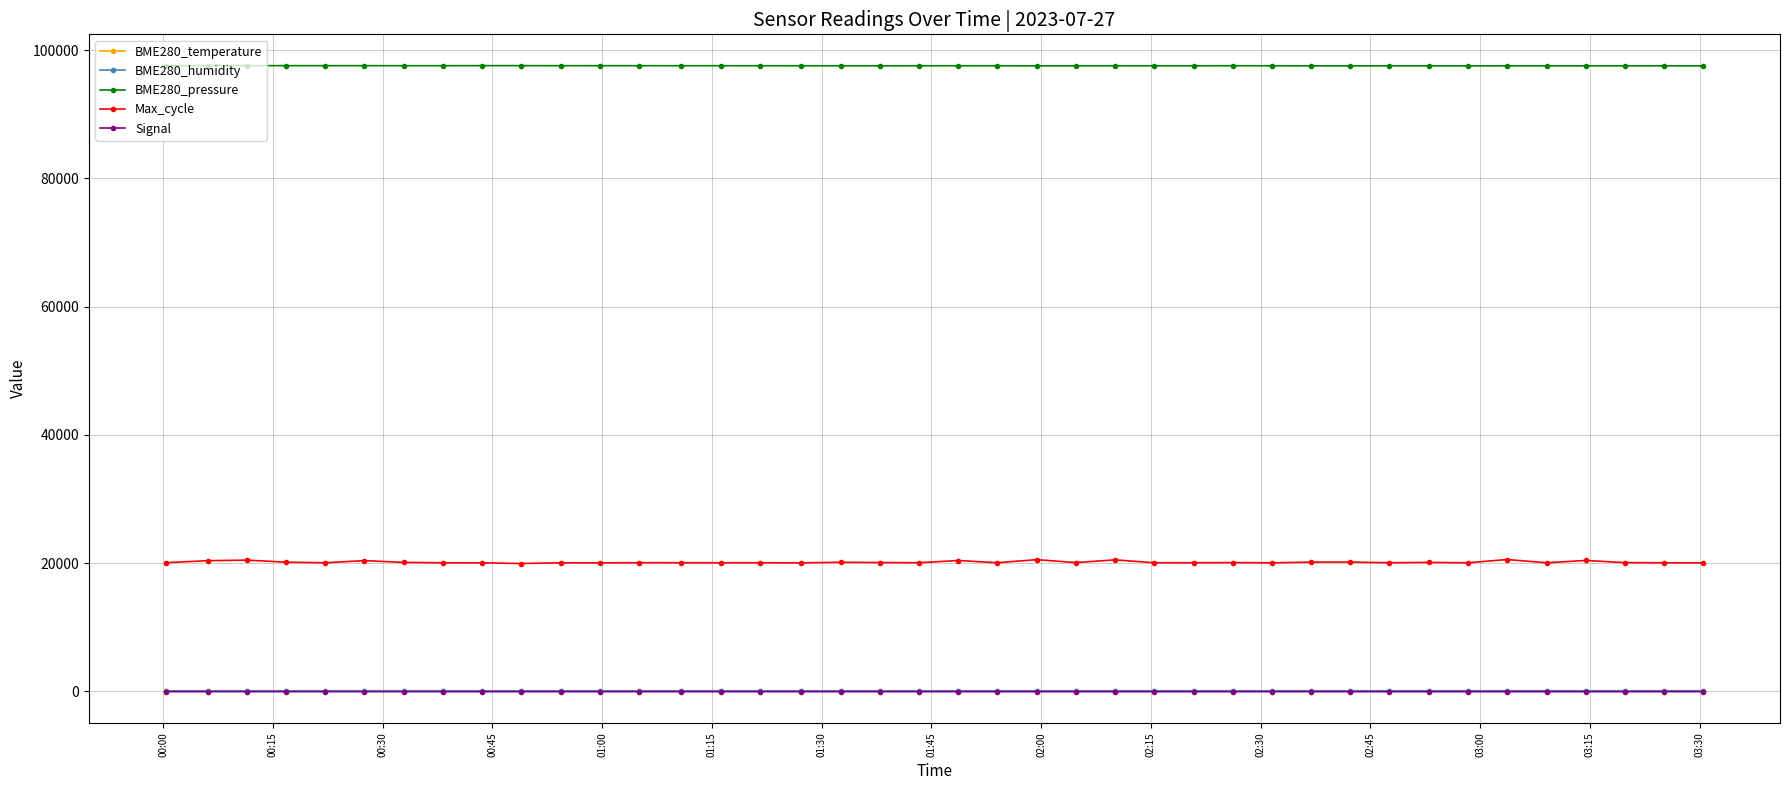

What is the smallest value displayed?

-65.0